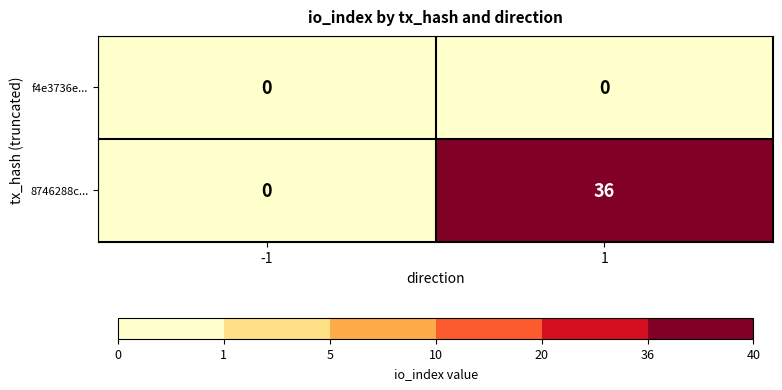

List the series in order of their peak value, highest first.

8746288c..., f4e3736e...